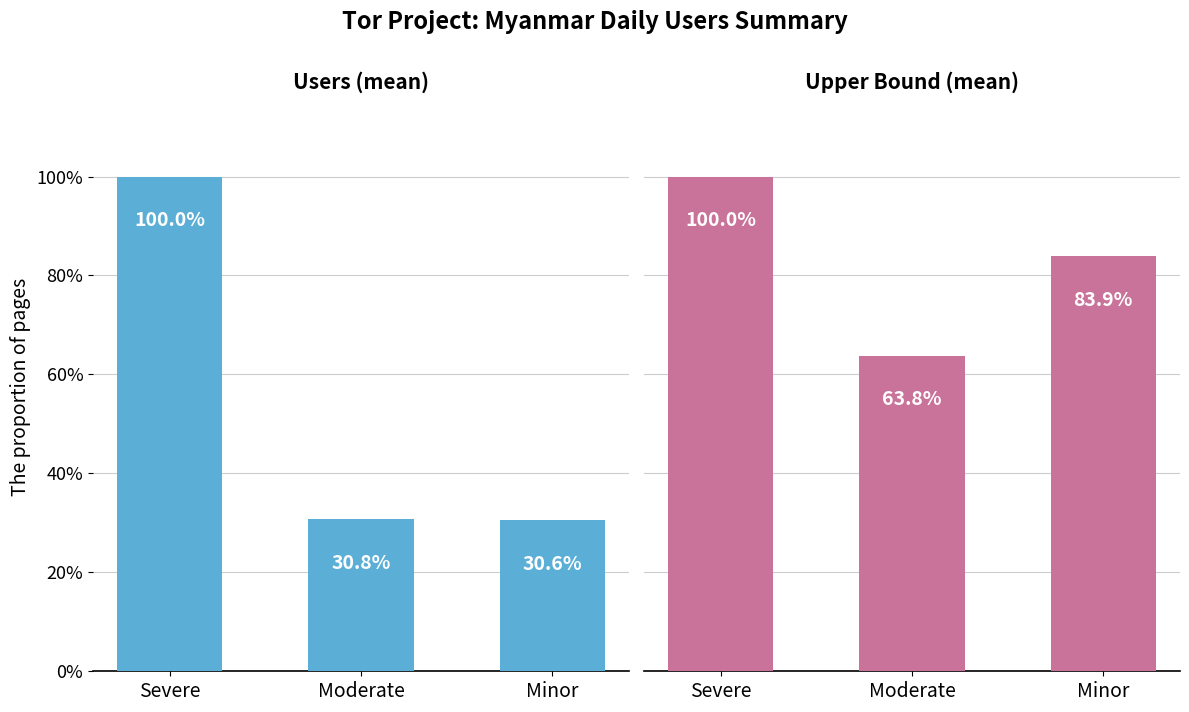

Which series changed the most between Severe and Minor?

Users (mean)